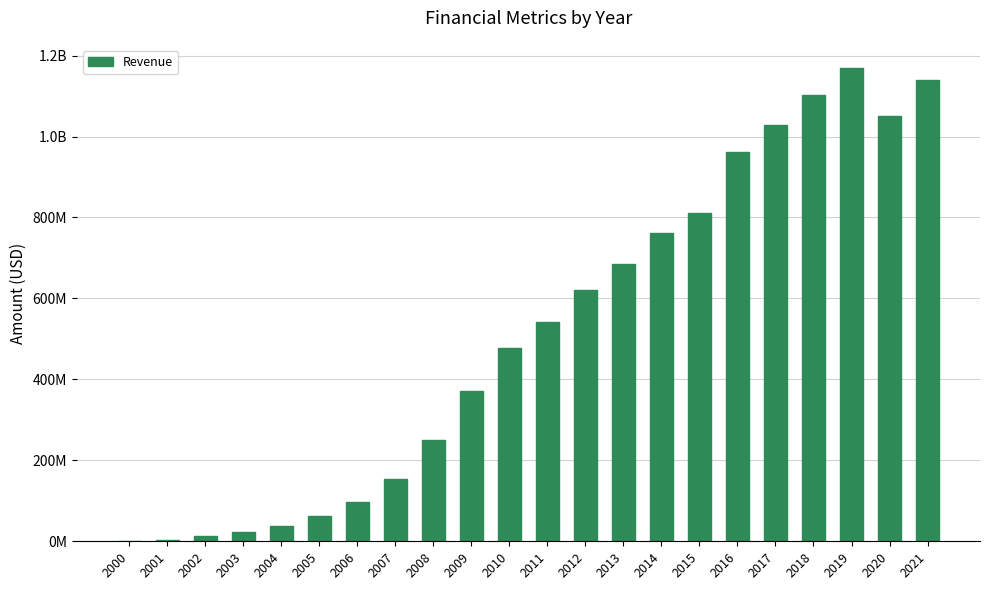

Read the value at 2016.

962072000